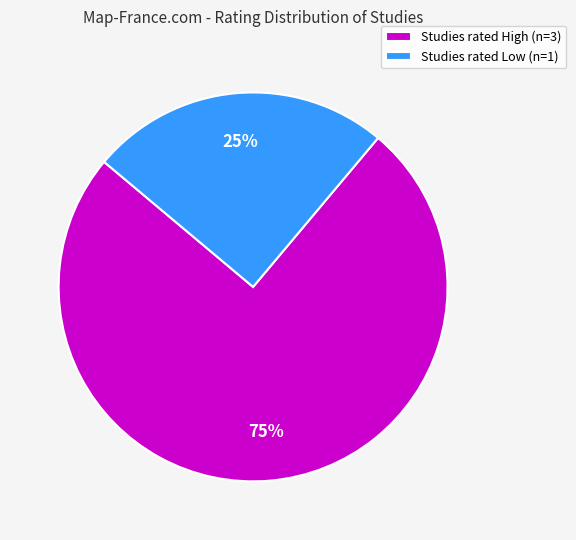

Is there a majority slice in this chart?

Yes